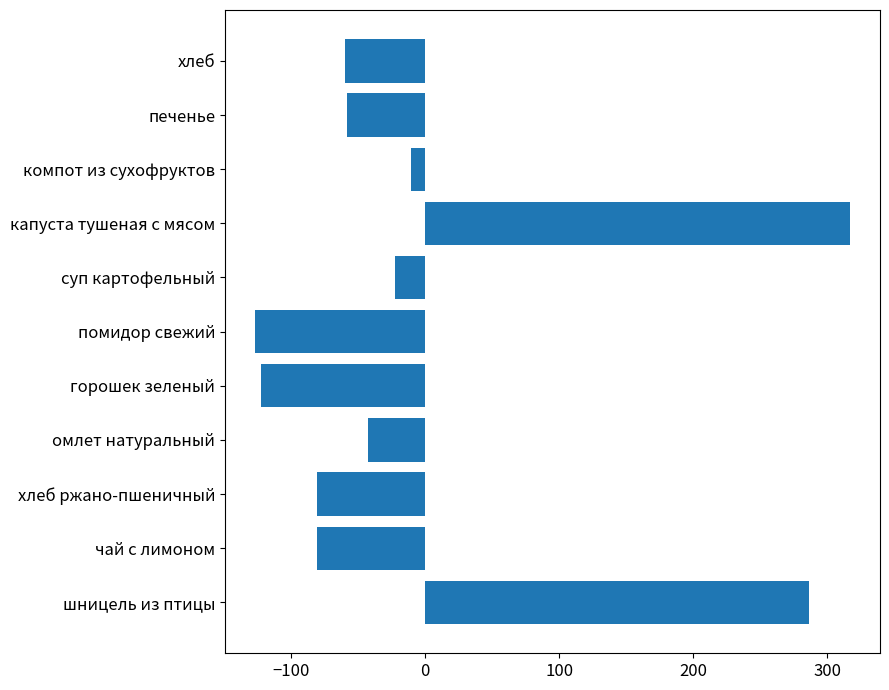

What is the sum of the values at омлет натуральный and чай с лимоном?

-122.7